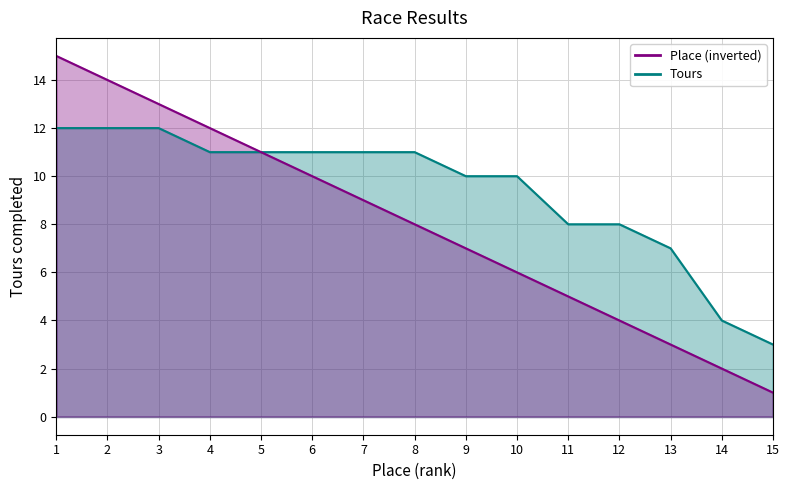

Which series has the largest total across all categories?

Tours